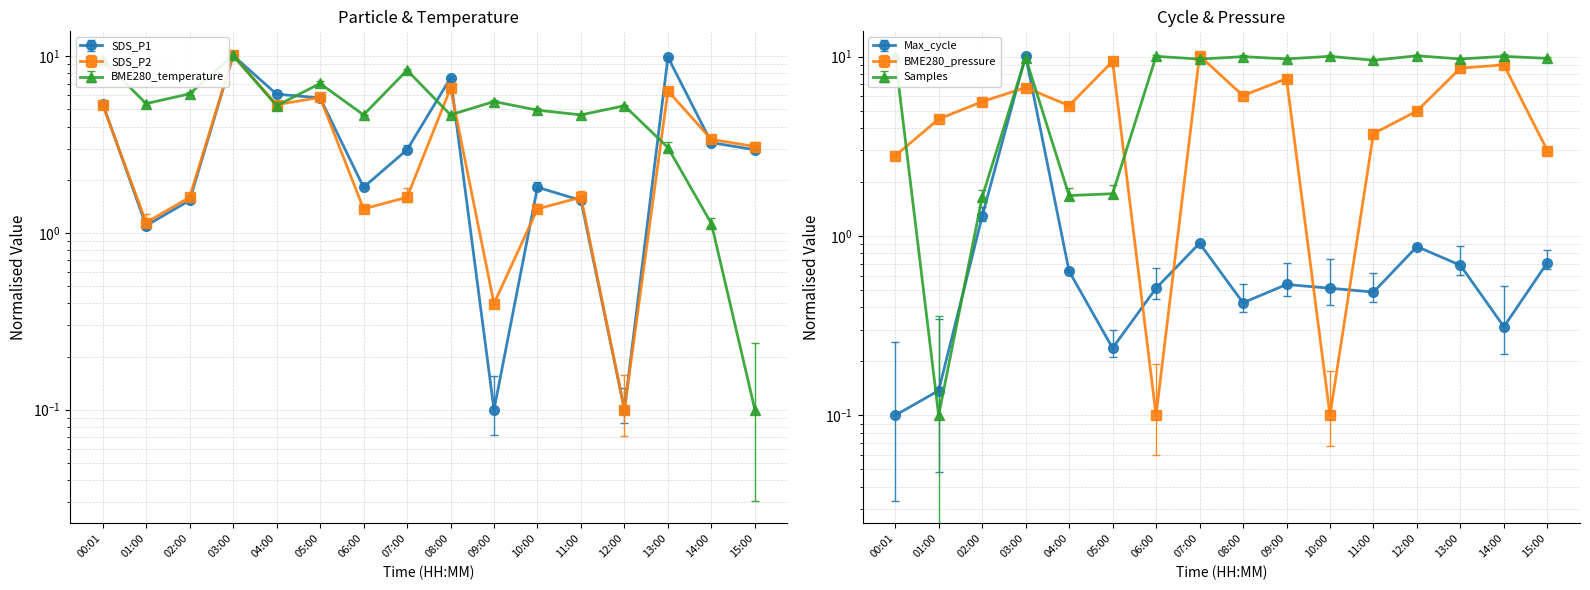

True or false: SDS_P2 and BME280_temperature cross at least once.

True